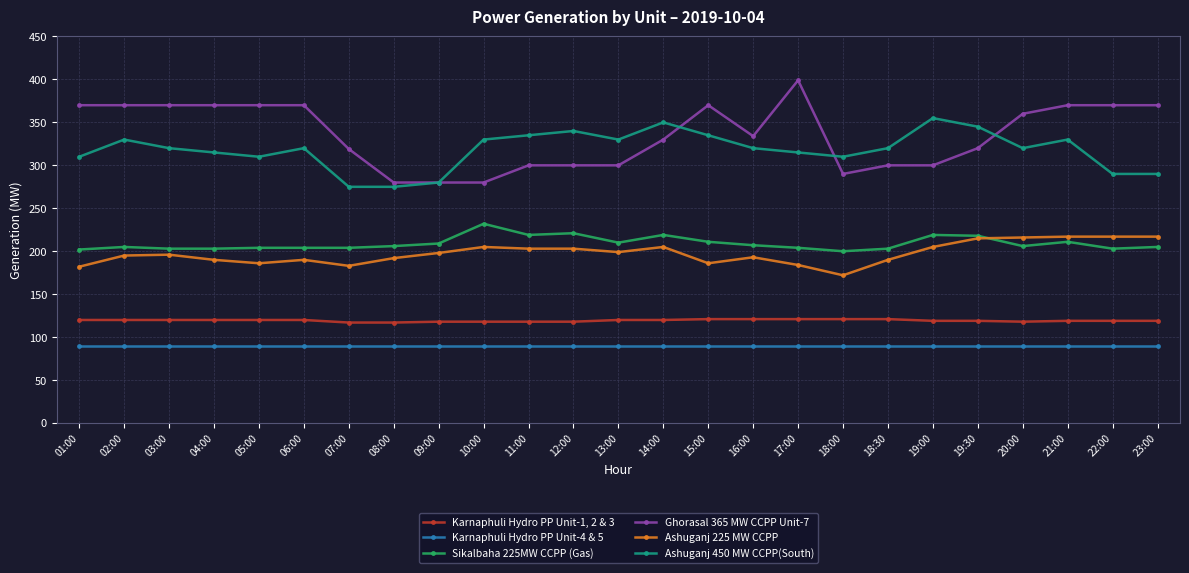

What position from the left is 23:00?

25